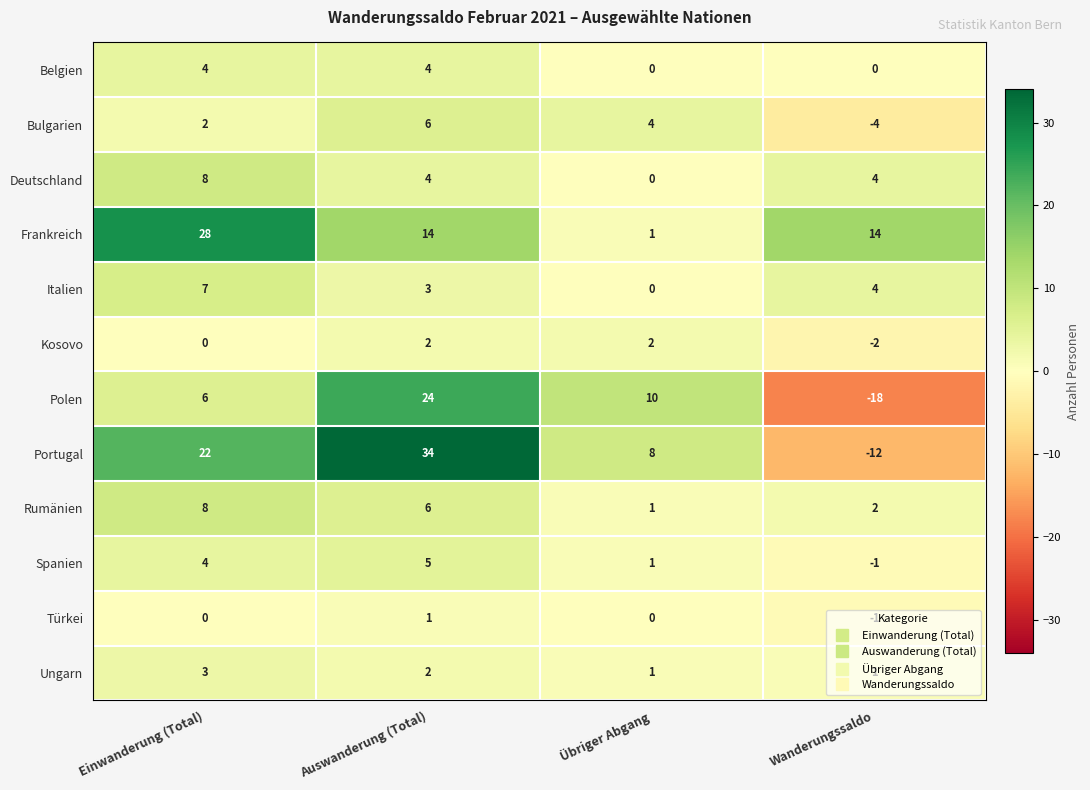

The Portugal series shows 34 at Auswanderung (Total). True or false?

True